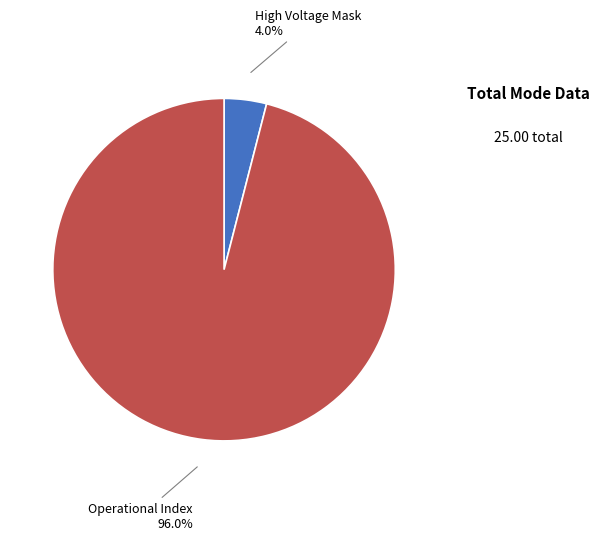

Rank the categories by value from highest to lowest.

Operational Index, High Voltage Mask